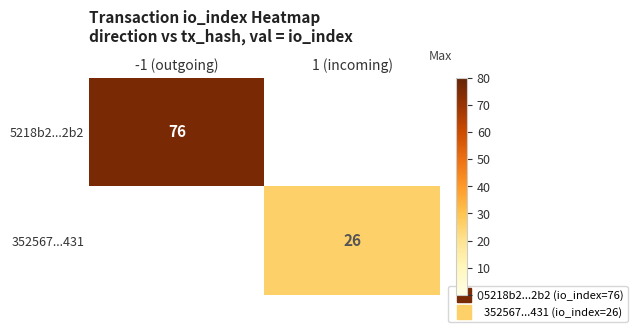

Is the value of 5218b2...2b2 at 1 (incoming) greater than the value of 352567...431 at 1 (incoming)?

No